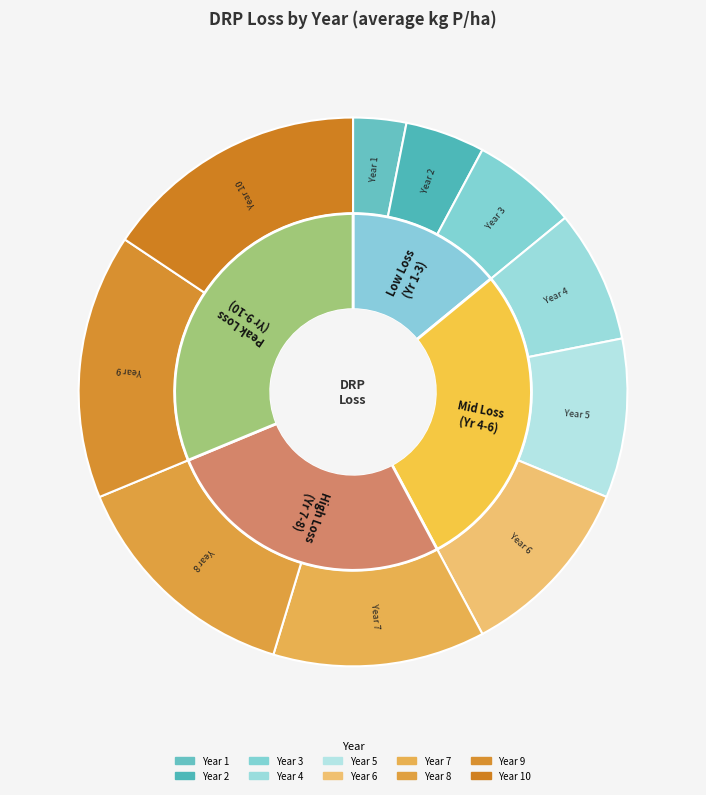

To the nearest percent, what is the average slice percentage?

10%